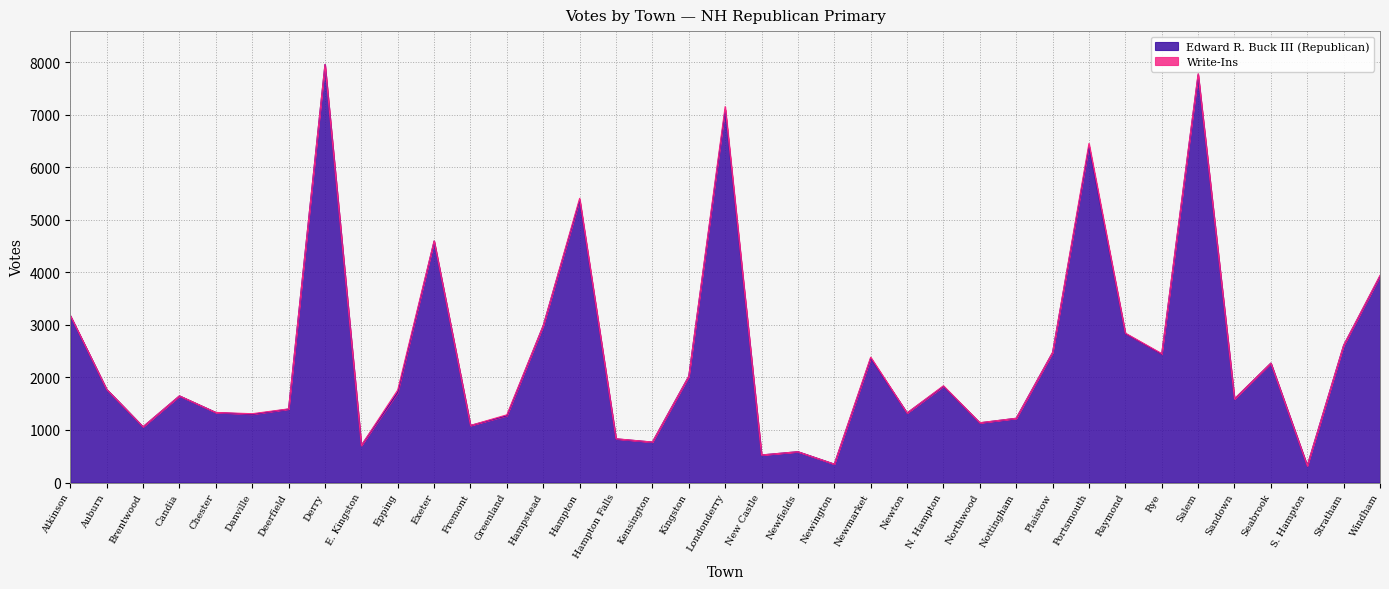

At which category does the chart reach its minimum across all series?

S. Hampton